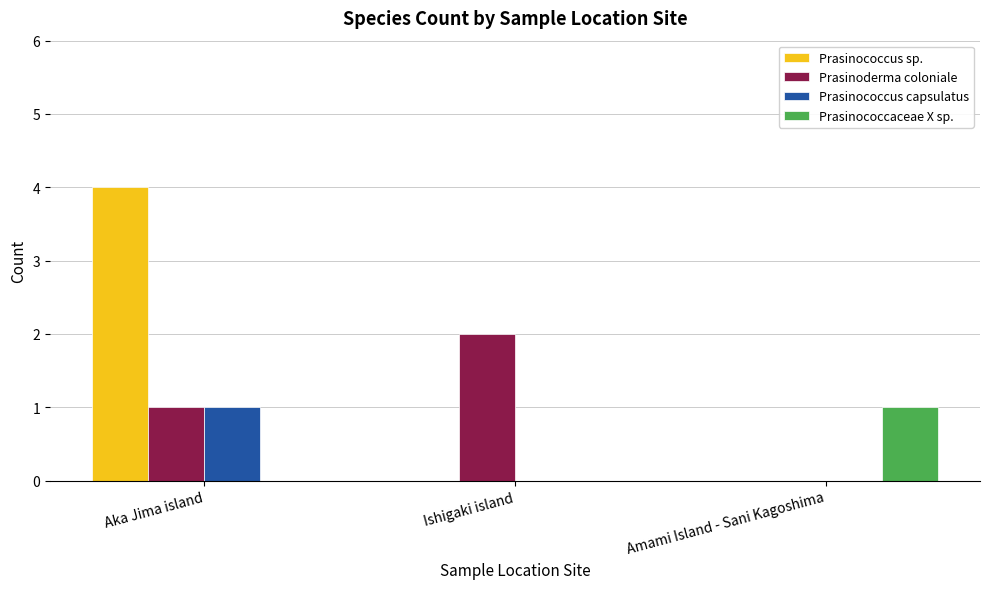

How many groups of bars are there?

3